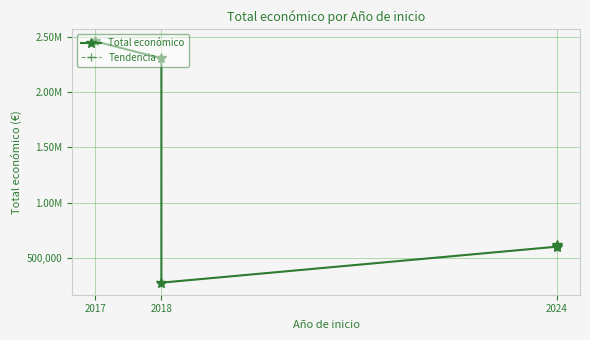

Which series has the largest total across all categories?

Total económico